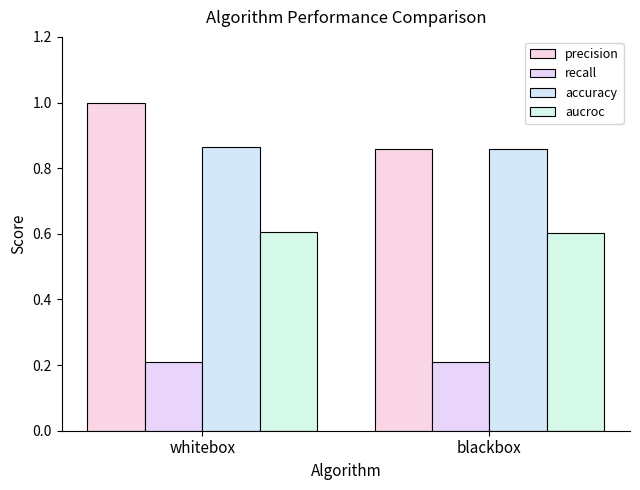

How many series are shown in this chart?

4